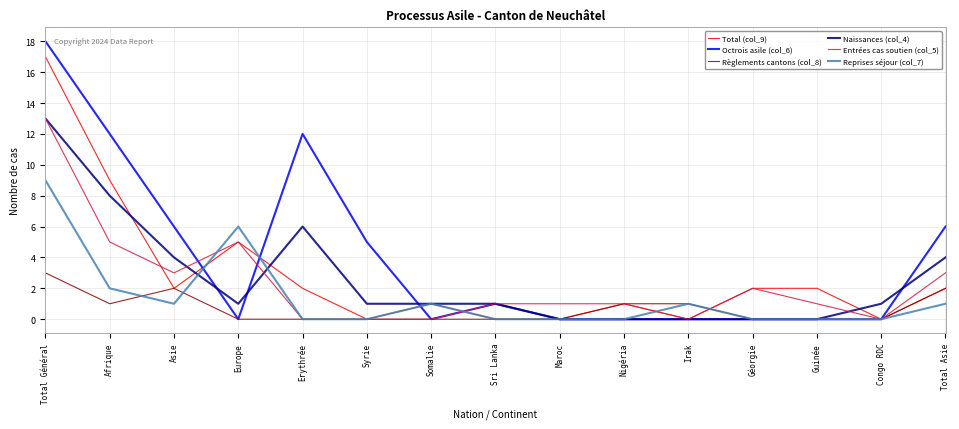

What is the sum of the Total (col_9) values at Géorgie and Sri Lanka?

2